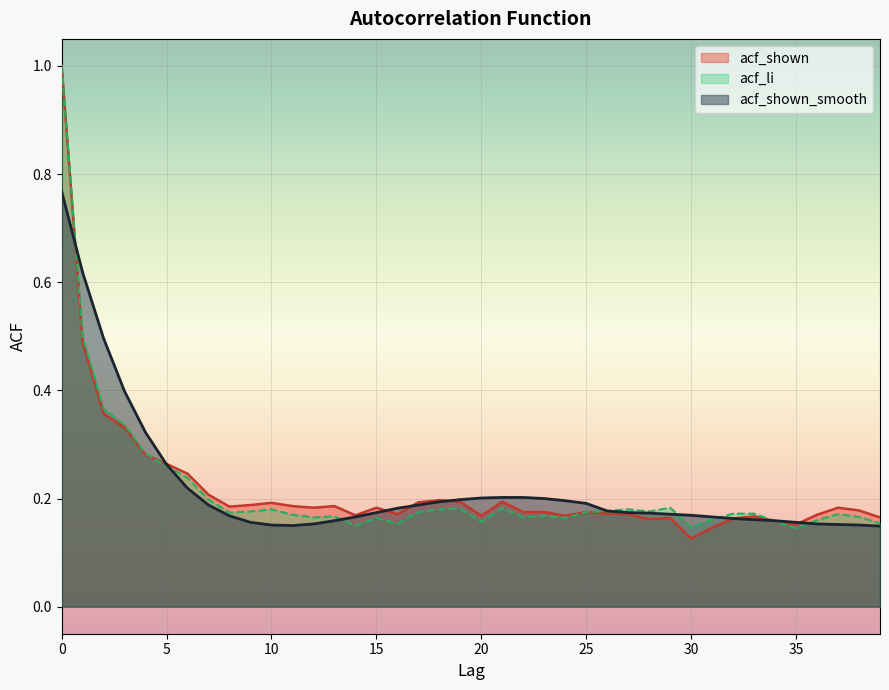

Where is the first local minimum for acf_li?

8